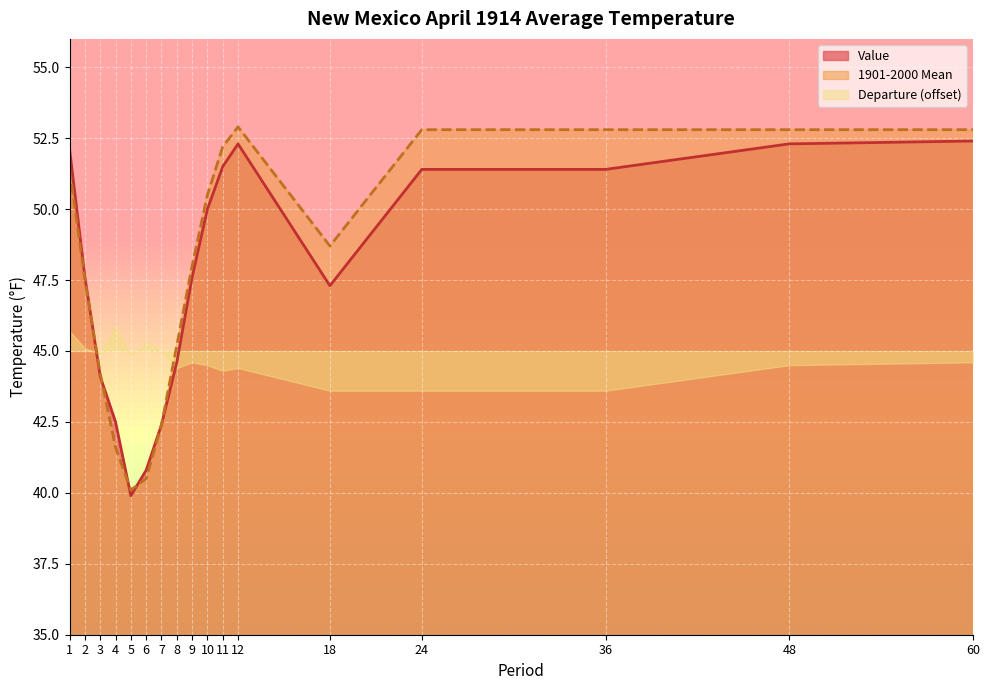

Which category has the lowest value in the 1901-2000 Mean series?

5